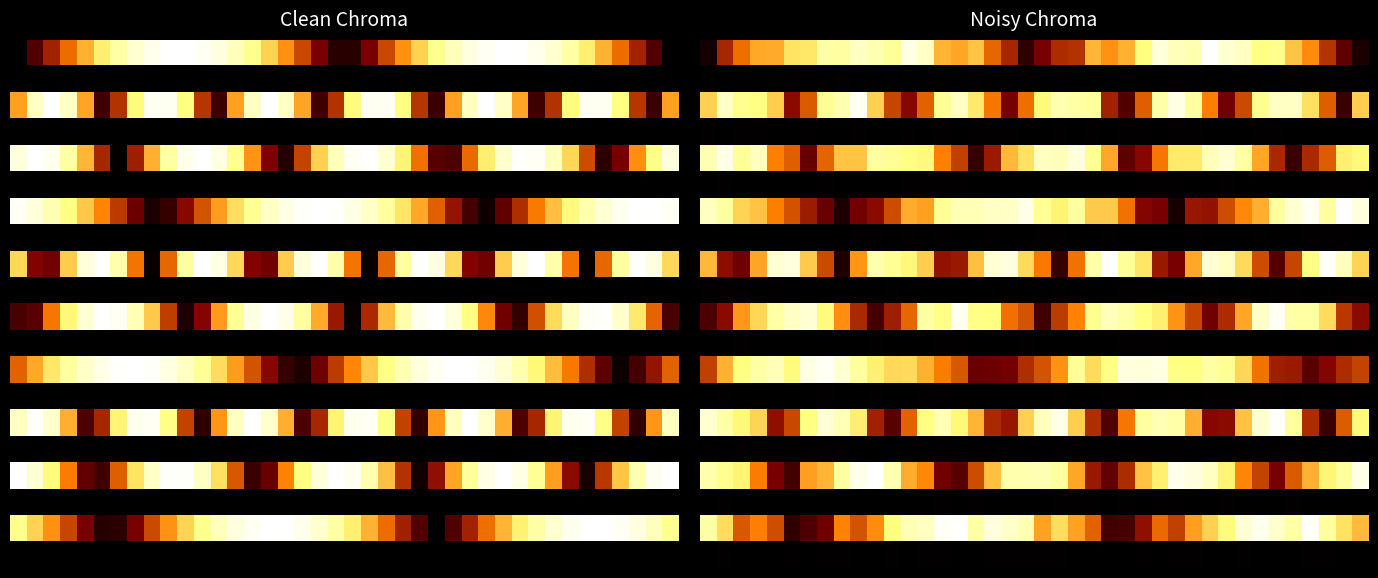

At how many categories does at least one series exceed 36?

40